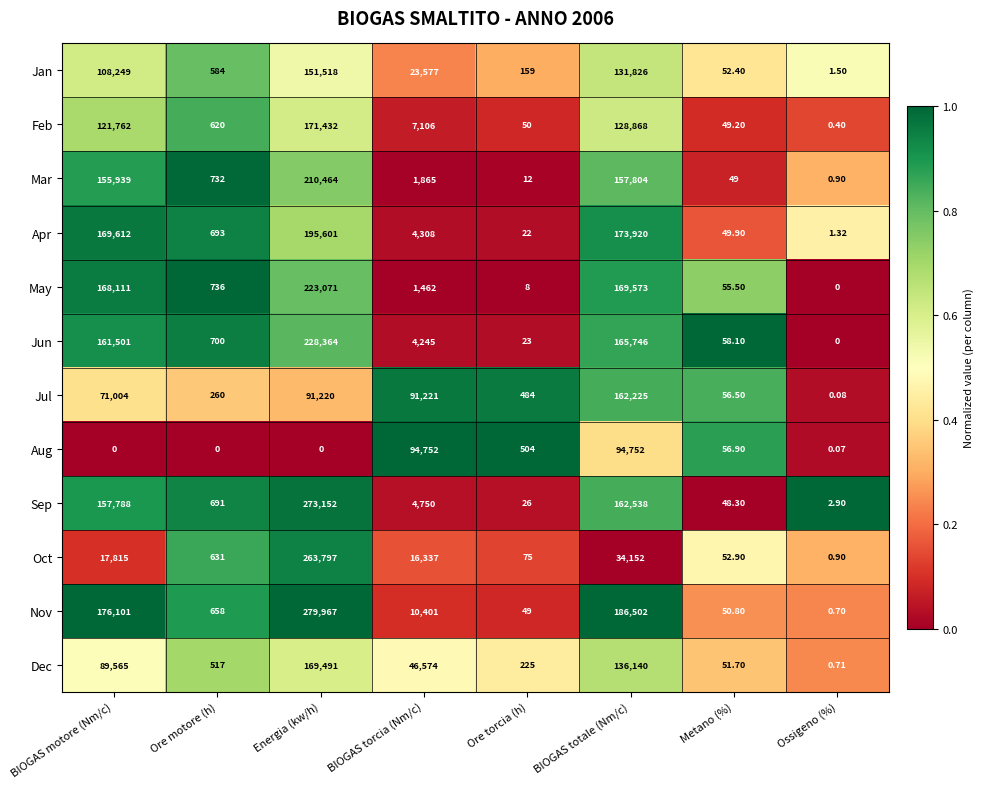

Between BIOGAS totale (Nm/c) and Metano (%), which series saw the biggest shift?

Nov